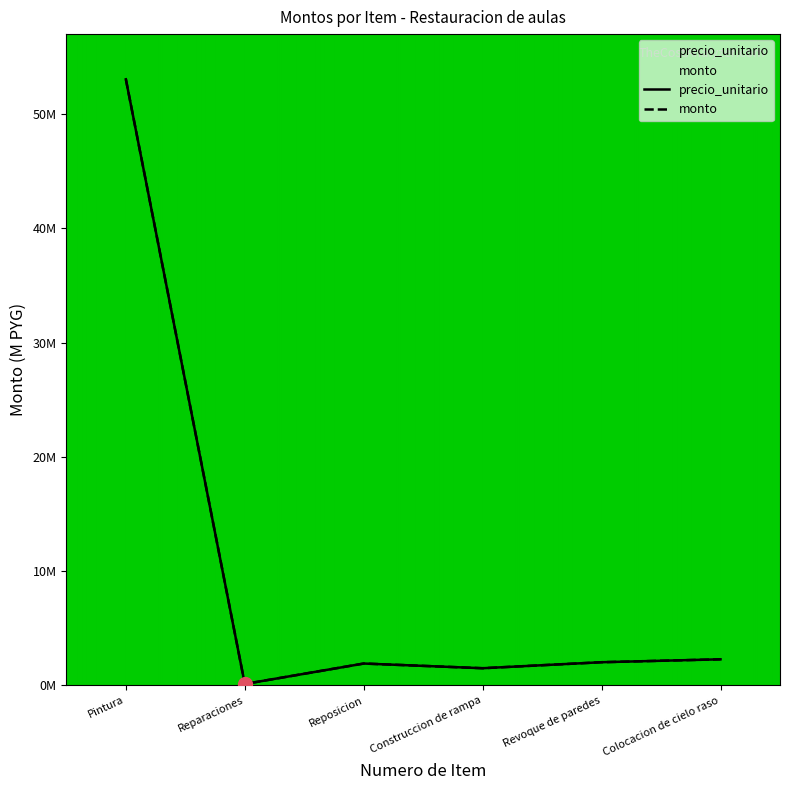

List the labels in order of monto value, smallest first.

Reparaciones, Construccion de rampa, Reposicion, Revoque de paredes, Colocacion de cielo raso, Pintura